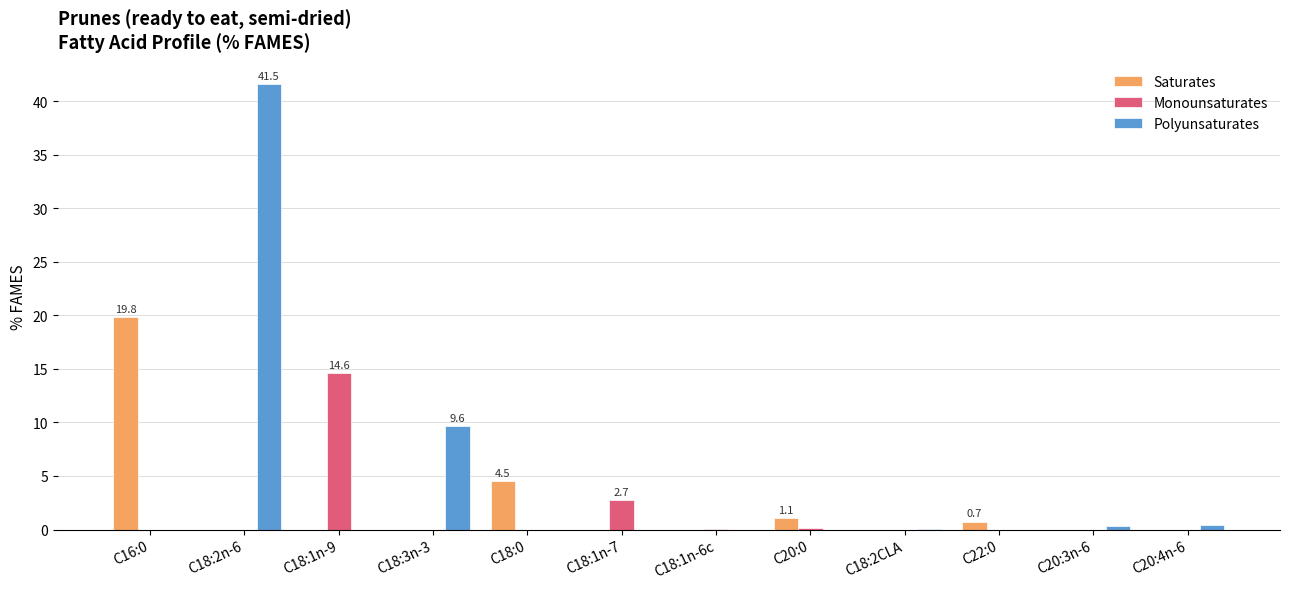

Are the bars horizontal?

No